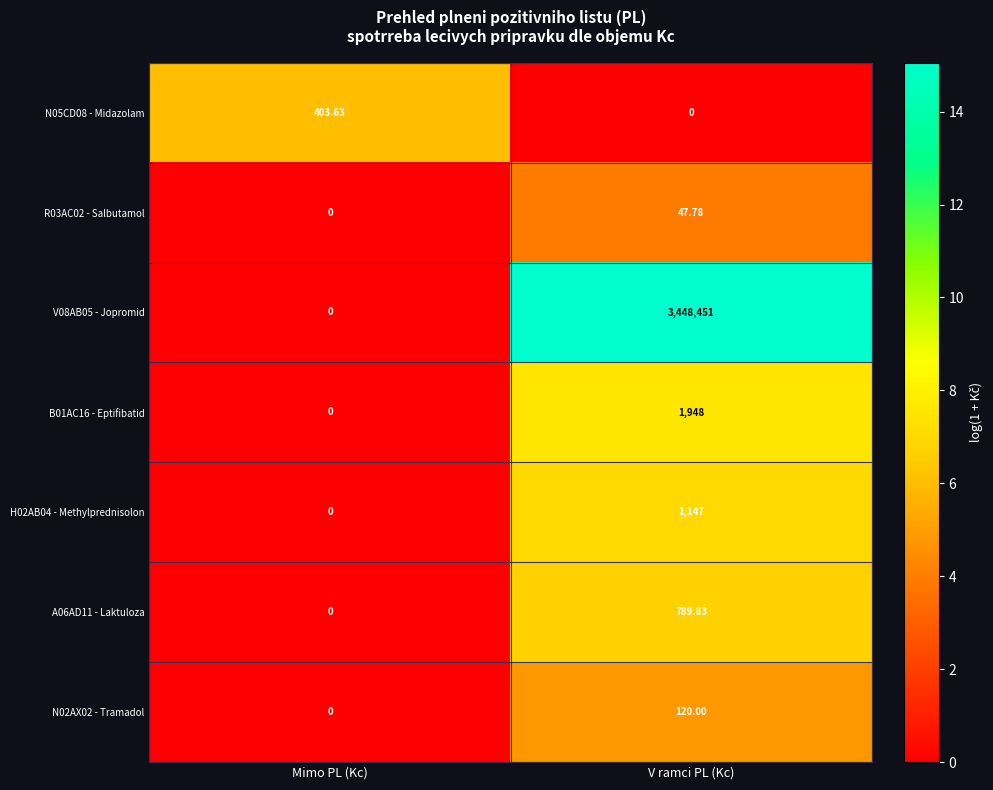

Which series has the largest range (max minus min)?

V08AB05 - Jopromid